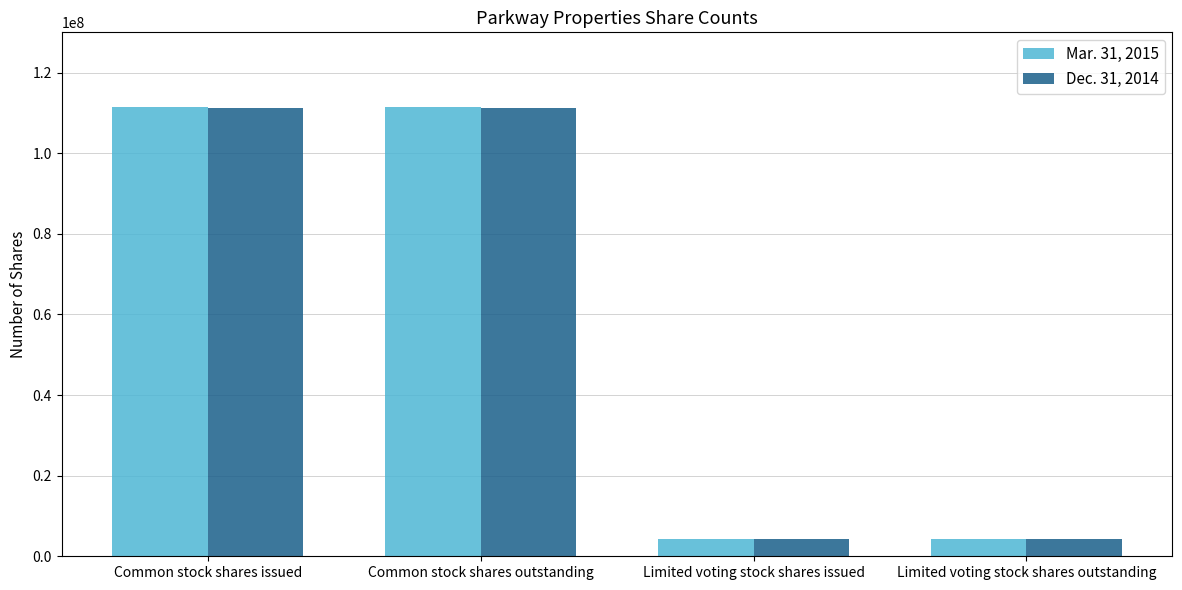

Is the value of Dec. 31, 2014 at Common stock shares issued greater than the value of Mar. 31, 2015 at Limited voting stock shares outstanding?

Yes